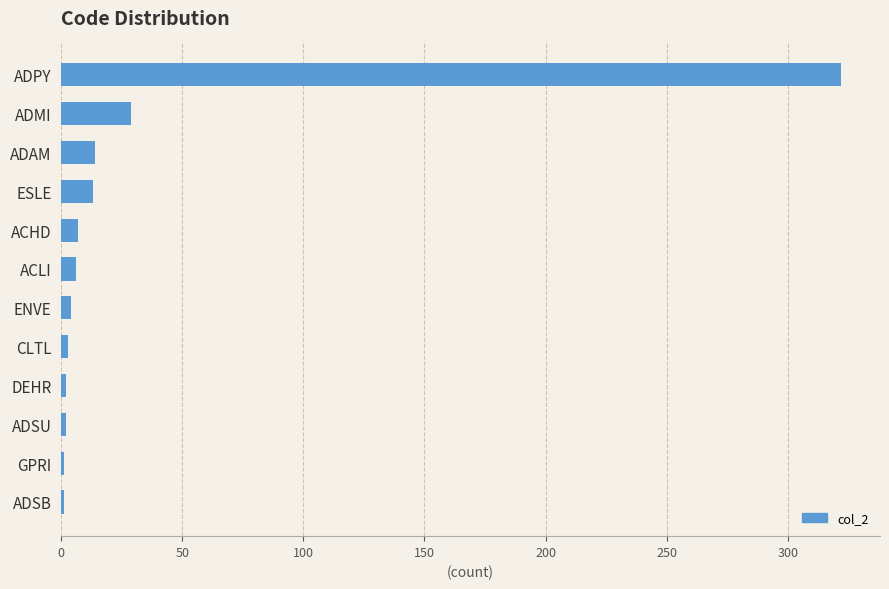

Does the chart contain stacked bars?

No